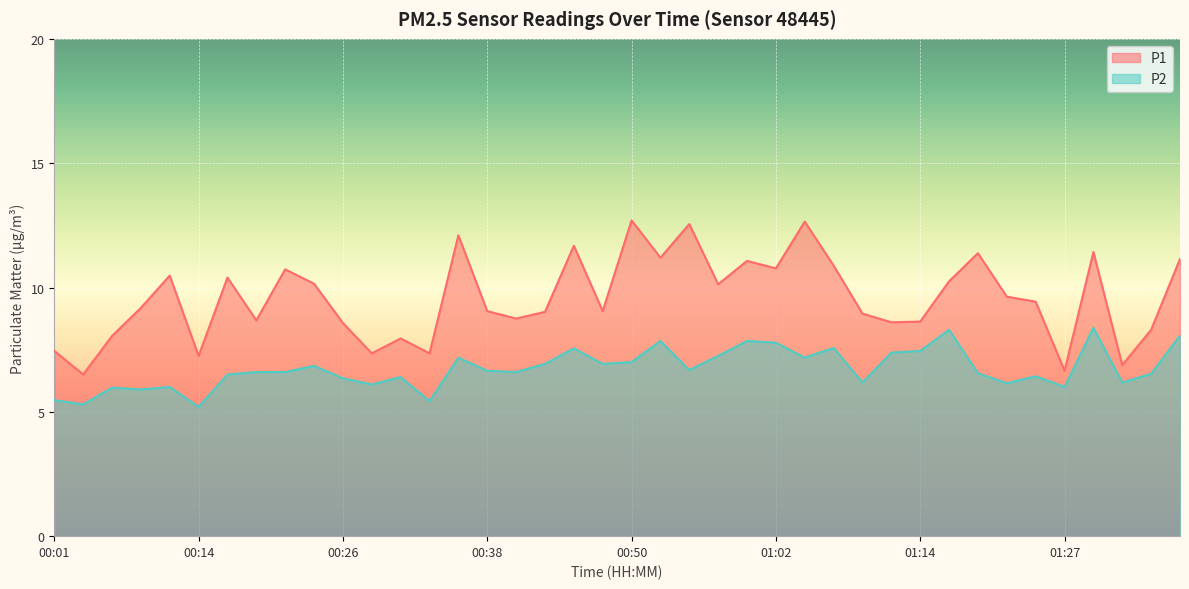

Reading left to right, transcribe all the data shown in this chart.

P1: 7.5	6.5	8.1	9.2	10.5	7.2	10.4	8.7	10.7	10.2	8.6	7.3	8.0	7.3	12.1	9.1	8.8	9.0	11.7	9.1	12.7	11.2	12.6	10.1	11.1	10.8	12.7	10.9	8.9	8.6	8.6	10.2	11.4	9.6	9.4	6.7	11.4	6.9	8.3	11.2
P2: 5.5	5.3	6.0	5.9	6.0	5.2	6.5	6.6	6.6	6.8	6.3	6.1	6.4	5.4	7.2	6.7	6.6	6.9	7.5	6.9	7.0	7.8	6.7	7.2	7.8	7.8	7.2	7.6	6.2	7.4	7.5	8.3	6.5	6.2	6.4	6.0	8.4	6.2	6.5	8.1